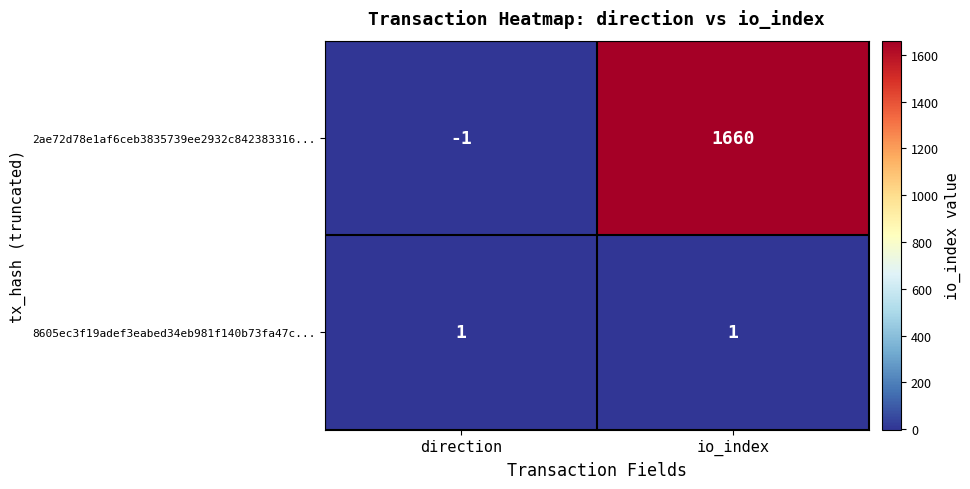

Reading right to left, transcribe all the data shown in this chart.

2ae72d78e1af6ceb3835739ee2932c842383316...: io_index=1660	direction=-1
8605ec3f19adef3eabed34eb981f140b73fa47c...: io_index=1	direction=1